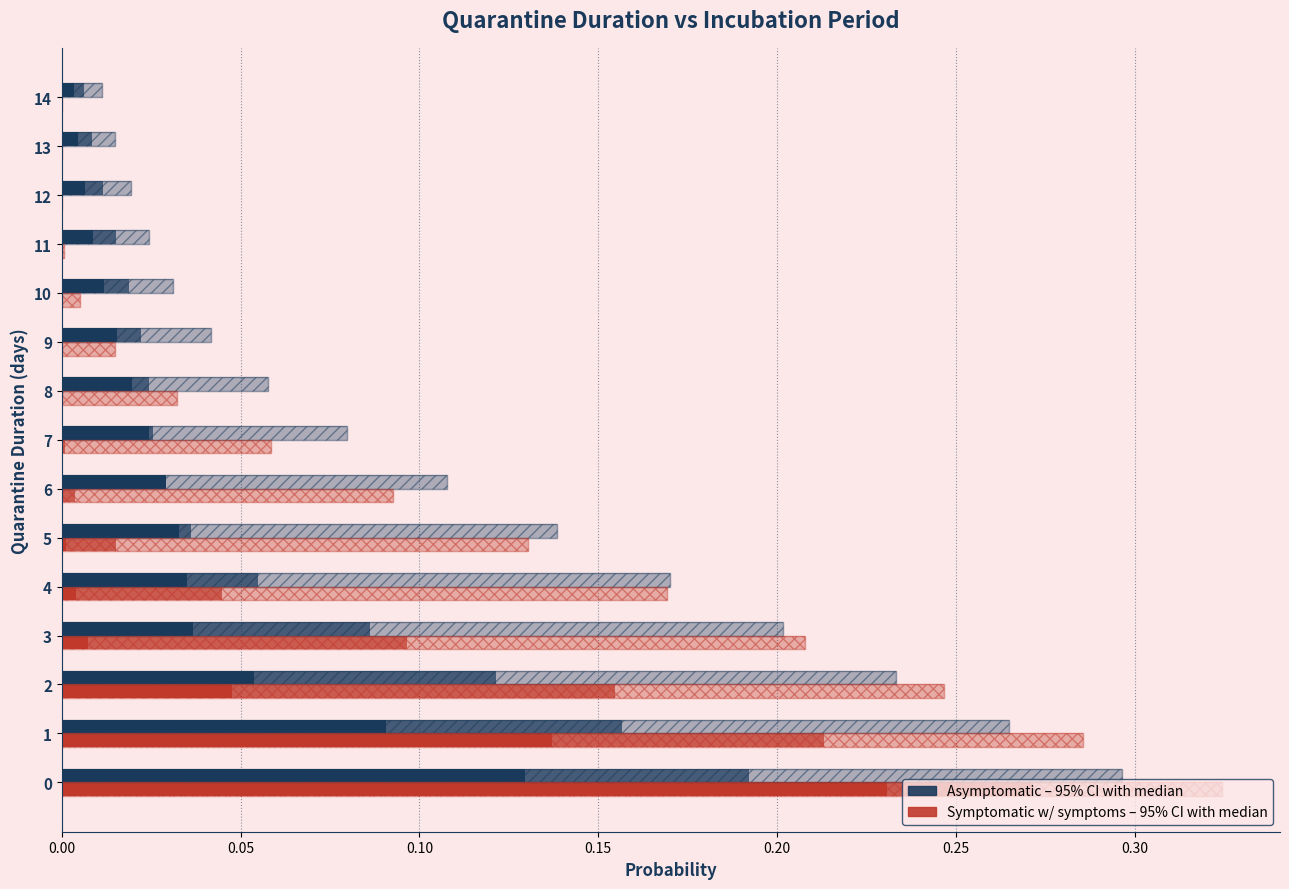

Reading right to left, what are all the values shown in this chart?

Asymptomatic (95% CI high): 0.0	0.0	0.0	0.0	0.0	0.0	0.1	0.1	0.1	0.1	0.2	0.2	0.2	0.3	0.3
Asymptomatic (median): 0.0	0.0	0.0	0.0	0.0	0.0	0.0	0.0	0.0	0.0	0.1	0.1	0.1	0.2	0.2
Asymptomatic (95% CI low): 0.0	0.0	0.0	0.0	0.0	0.0	0.0	0.0	0.0	0.0	0.0	0.0	0.1	0.1	0.1
Symptomatic w/ symptoms (95% CI high): 0.0	0.0	0.0	0.0	0.0	0.0	0.0	0.1	0.1	0.1	0.2	0.2	0.2	0.3	0.3
Symptomatic w/ symptoms (median): 0.0	0.0	0.0	0.0	0.0	0.0	0.0	0.0	0.0	0.0	0.0	0.1	0.2	0.2	0.3
Symptomatic w/ symptoms (95% CI low): 0.0	0.0	0.0	0.0	0.0	0.0	0.0	0.0	0.0	0.0	0.0	0.0	0.0	0.1	0.2